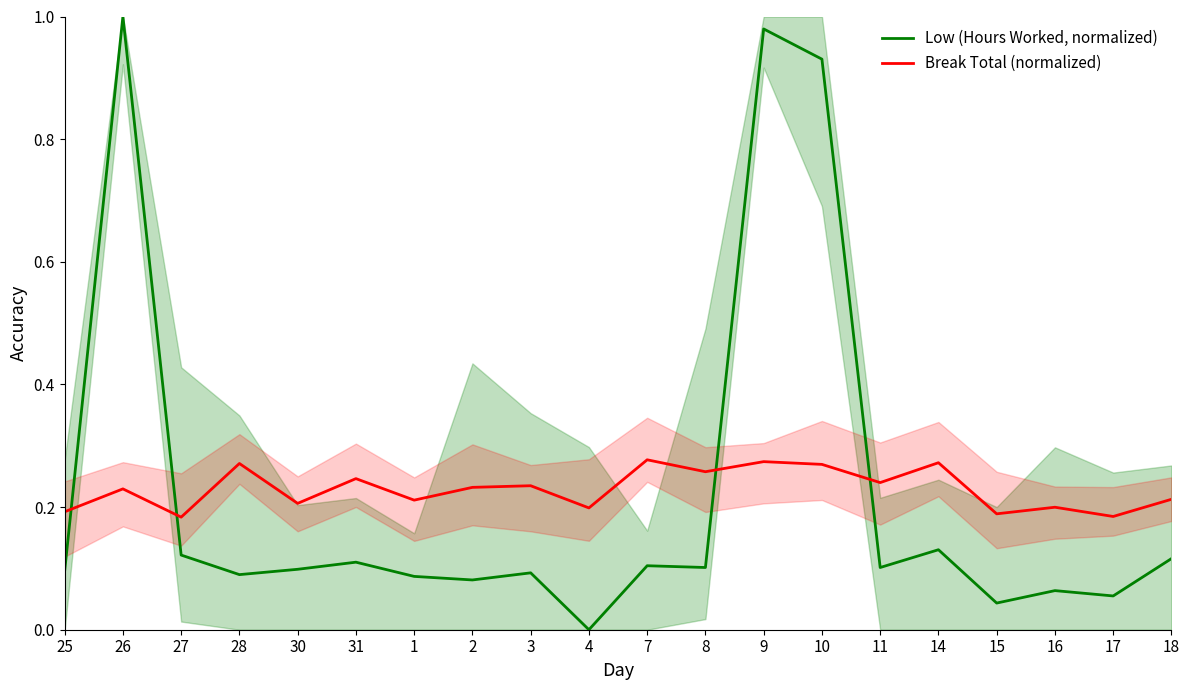

Which series has the widest spread of values?

Low (Hours Worked, normalized)